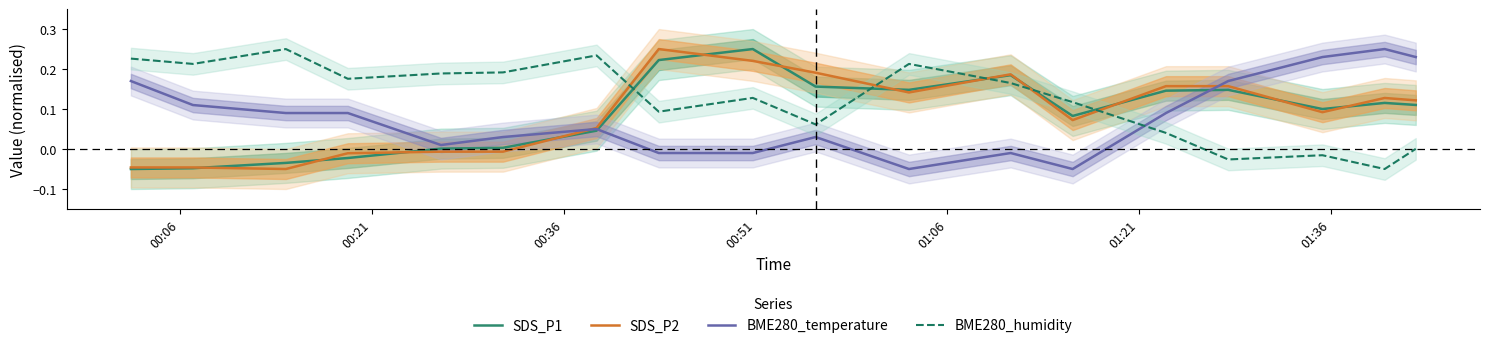

How many positive values does the BME280_temperature series have?

13